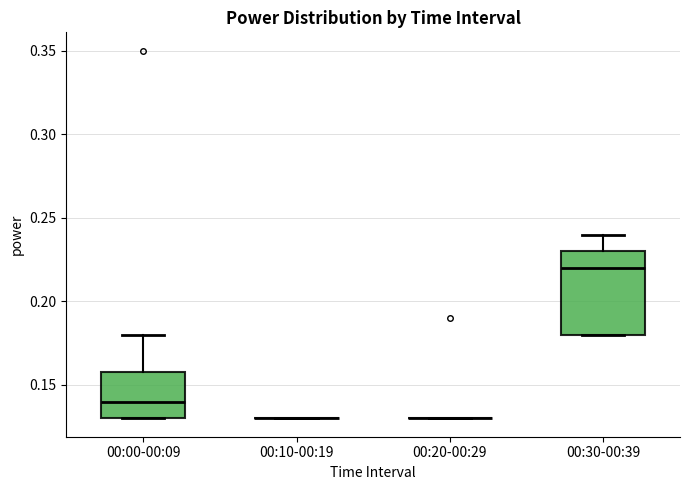

Reading left to right, read every box against the y-axis: the position of its median line, the range the box covers, and the ends of its whiskers. The values are not printed on the chart, so give them approximately, as read against the axis.

00:00-00:09: median 0.14, box 0.13 to 0.16, whiskers 0.13 to 0.18
00:10-00:19: box collapsed to a line at 0.13, whiskers 0.13 to 0.13
00:20-00:29: box collapsed to a line at 0.13, whiskers 0.13 to 0.13
00:30-00:39: median 0.22, box 0.18 to 0.23, whiskers 0.18 to 0.24